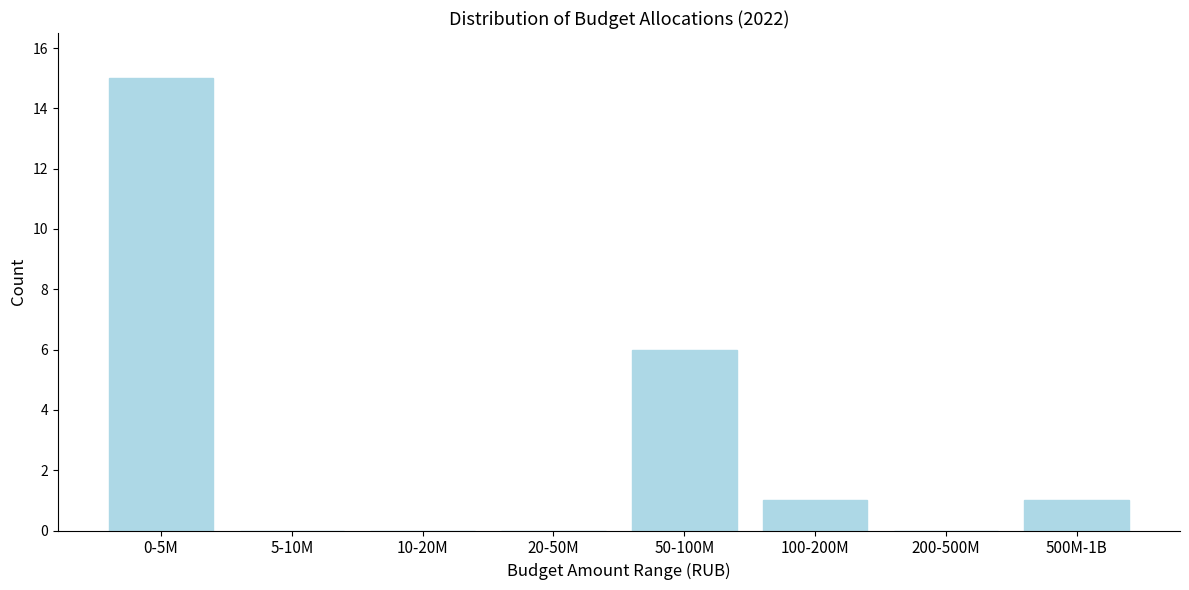

Reading left to right, what are all the values shown in this chart?

0-5M=15	5-10M=0	10-20M=0	20-50M=0	50-100M=6	100-200M=1	200-500M=0	500M-1B=1